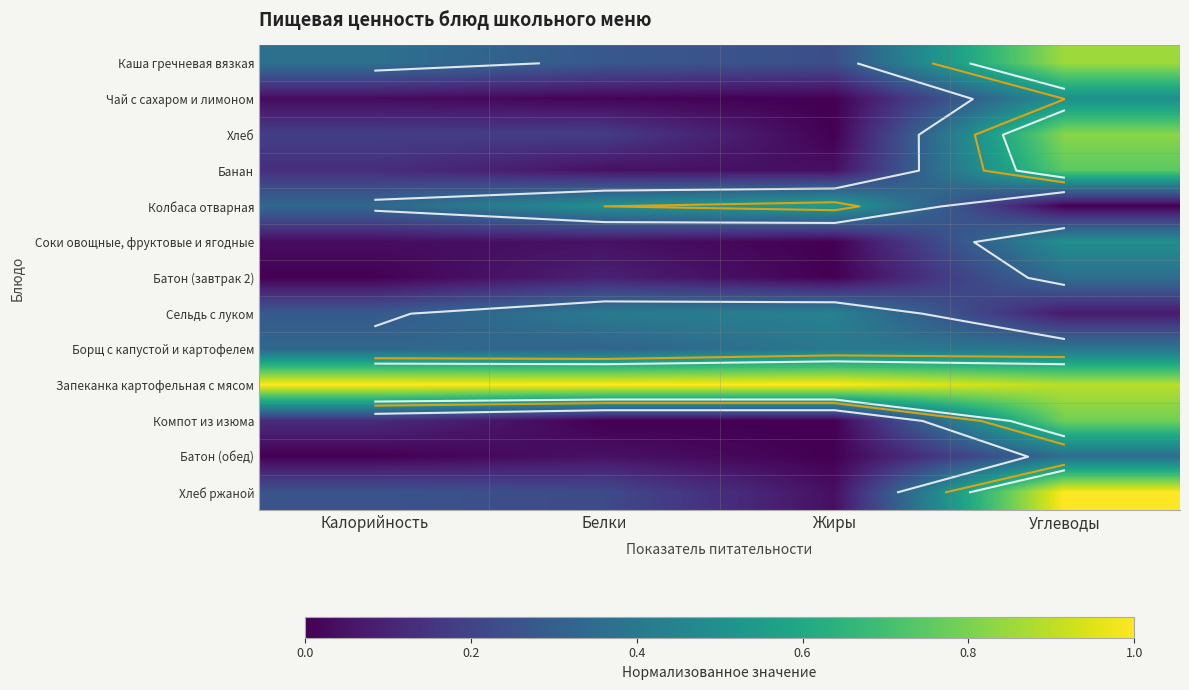

The Соки овощные, фруктовые и ягодные series shows 0.0 at Жиры. True or false?

True